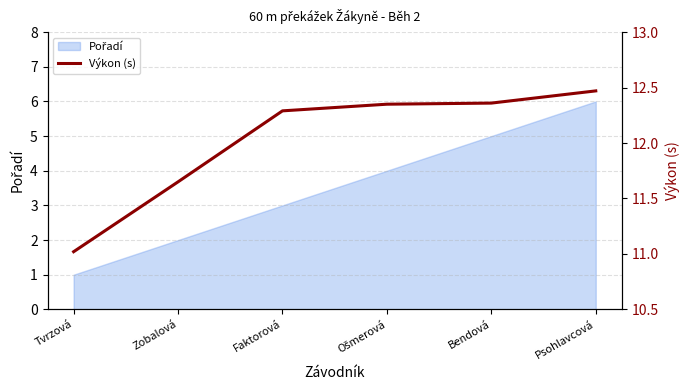

What is the sum of the values at Ošmerová and Psohlavcová?

24.8